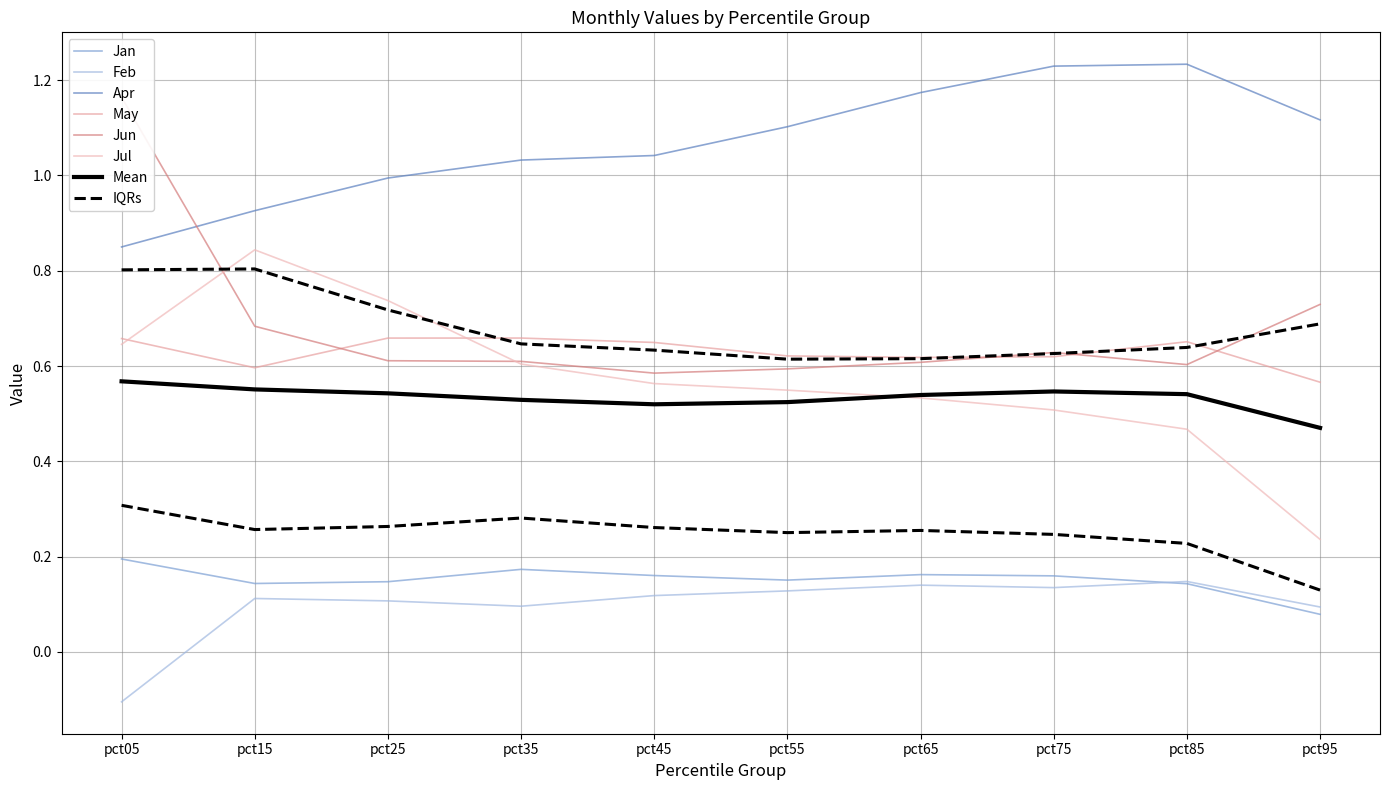

What is the difference between the maximum and minimum values in the Jul series?

0.6